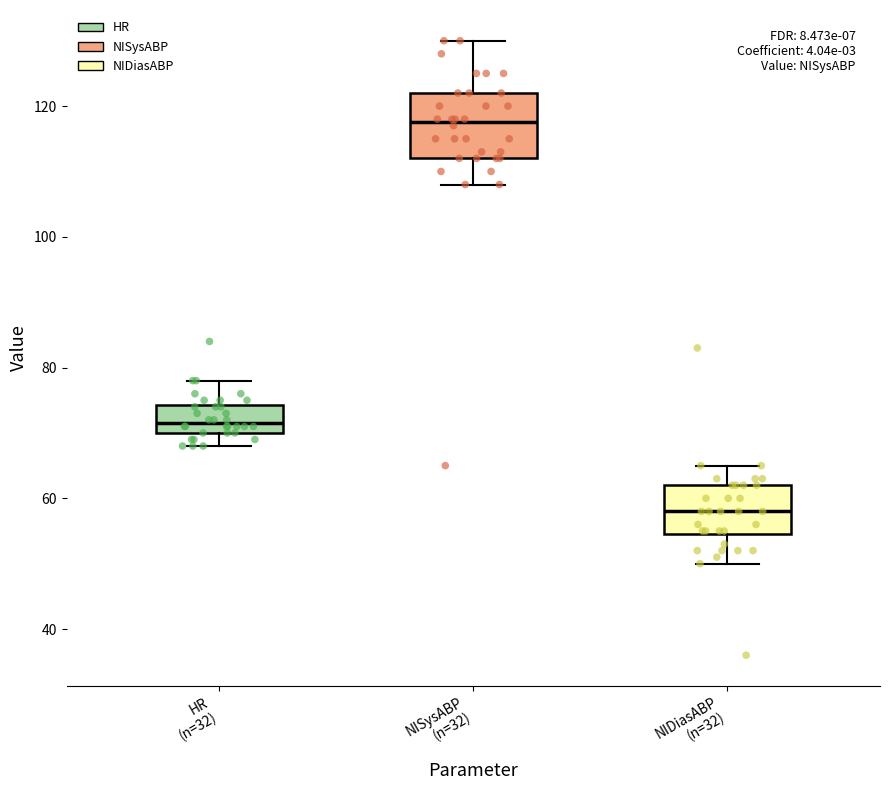

Comparing the boxes themselves (not the whiskers), which one is the tallest?

NISysABP (n=32)